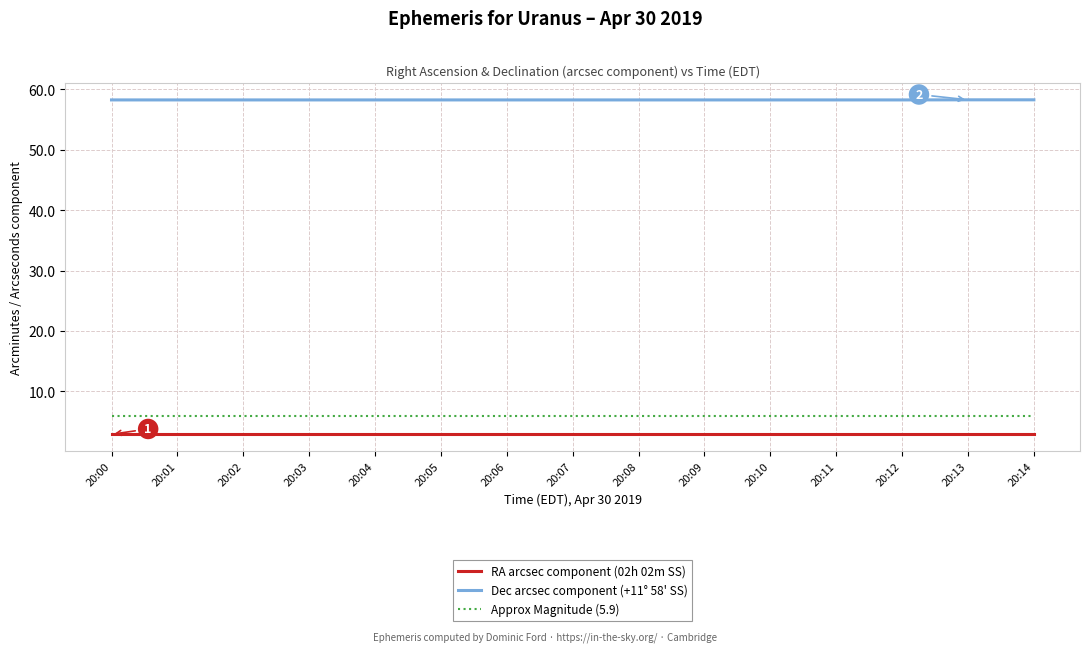

The value of Dec arcsec component (+11° 58' SS) at 20:10 is 58.2. True or false?

True